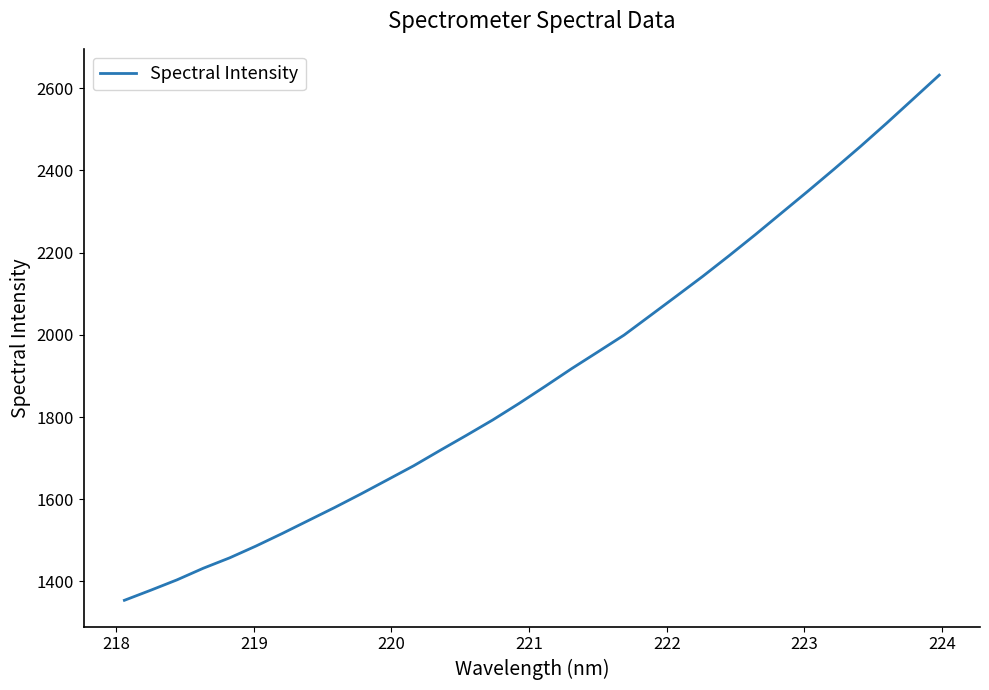

What is the minimum value shown in the chart?

1354.1